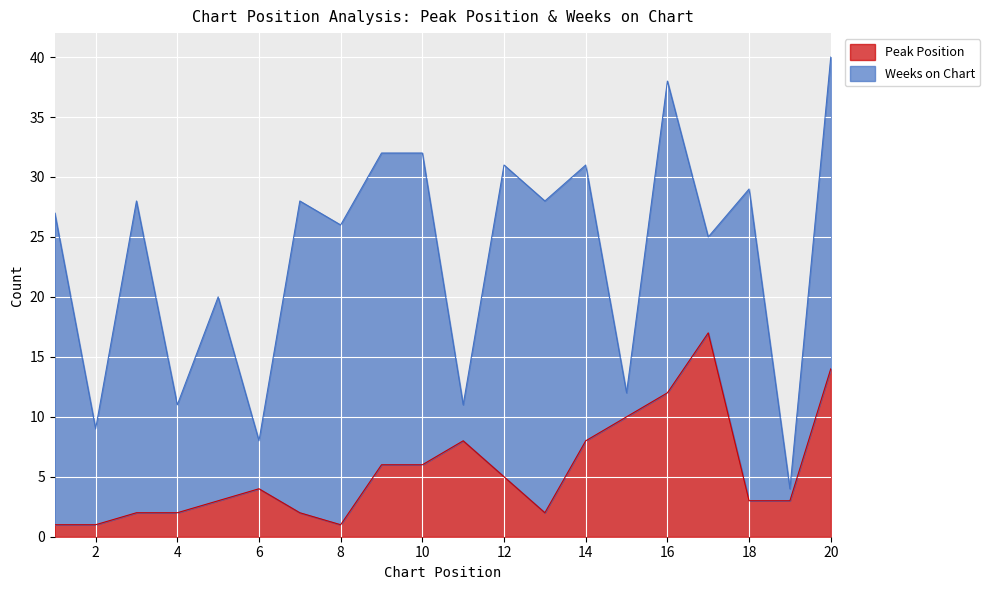

What is the value of the 11th point from the left?

8